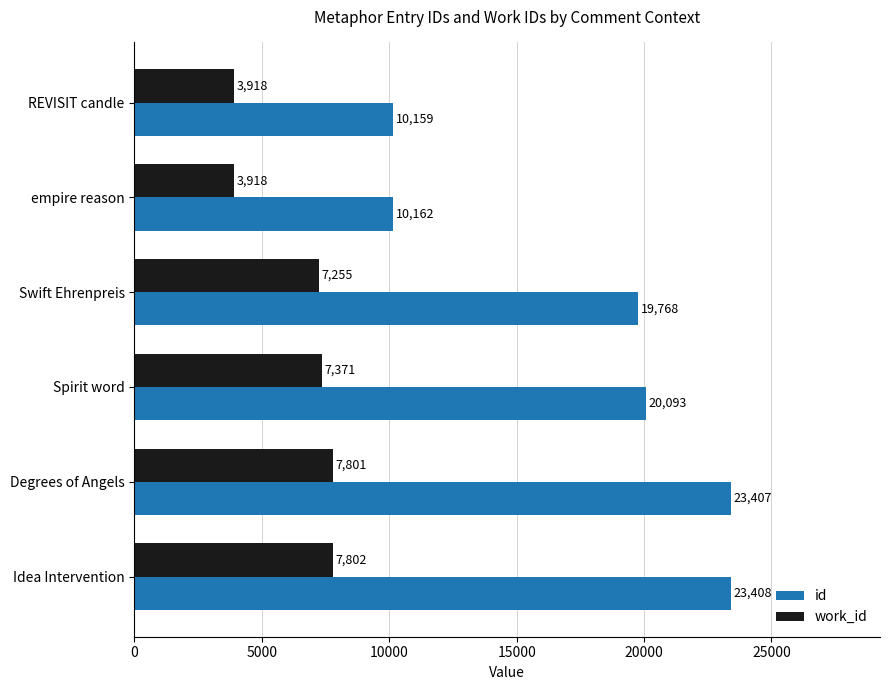

What is the difference between the work_id values at empire reason and Degrees of Angels?

3883